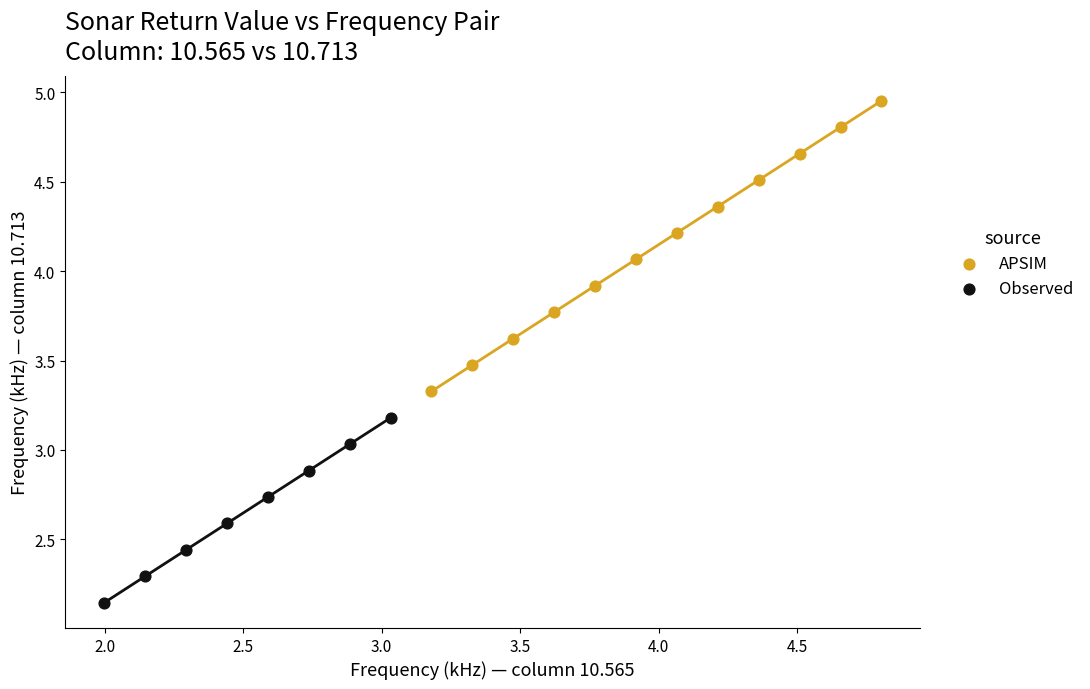

Which series contains the highest Y value?

APSIM